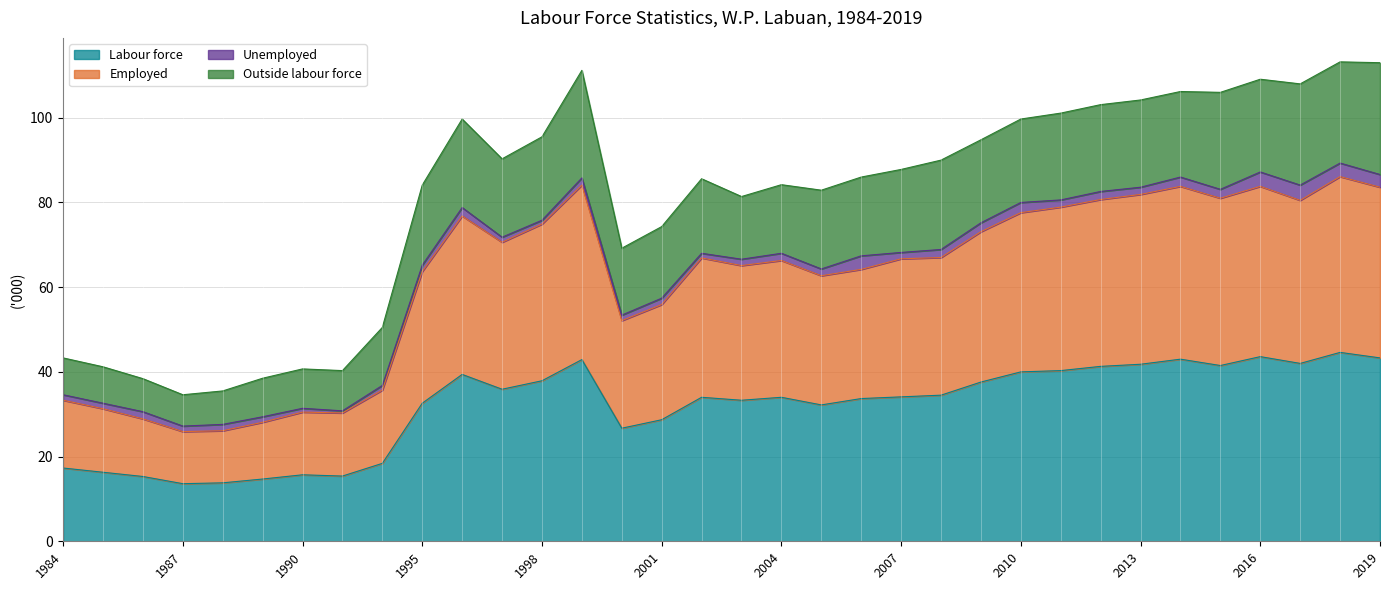

Does the chart display data point markers on the line(s)?

No